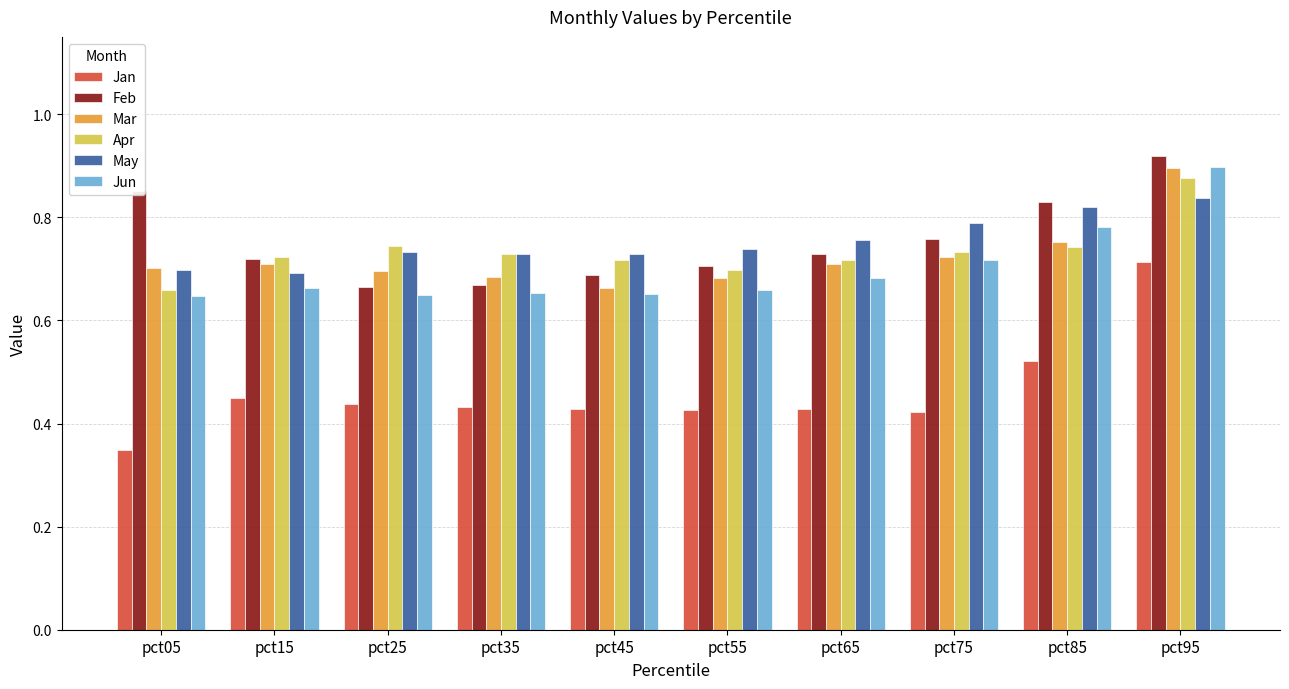

At how many categories does at least one series exceed 0?

10